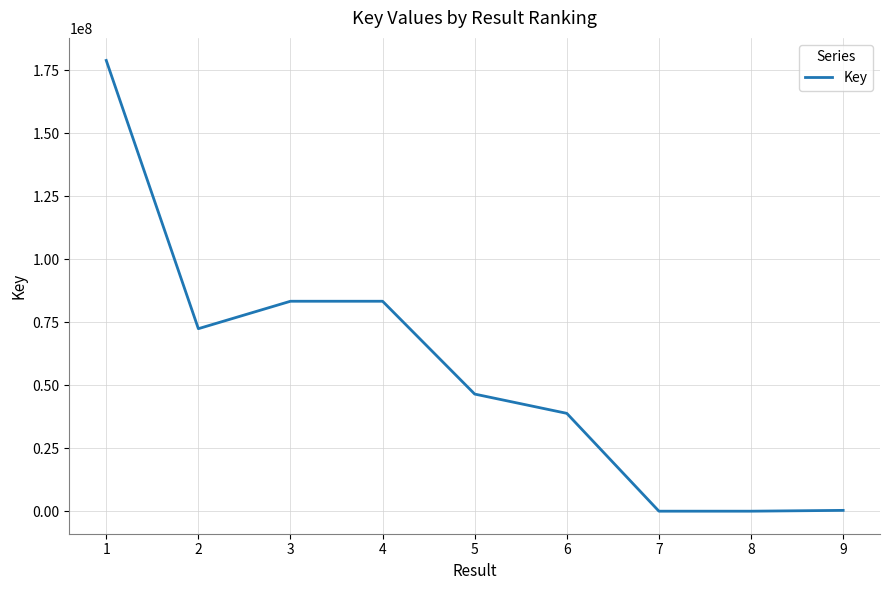

What is the difference between the values at 3 and 2?

10888084